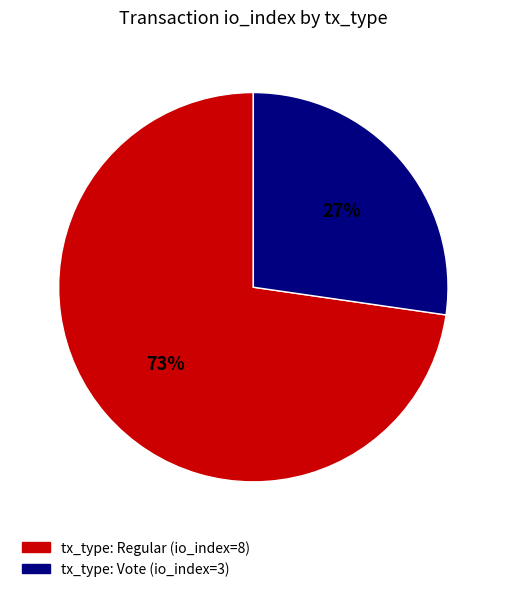

To the nearest percent, what is the combined percentage of tx_type: Vote (io_index=3) and tx_type: Regular (io_index=8)?

100%